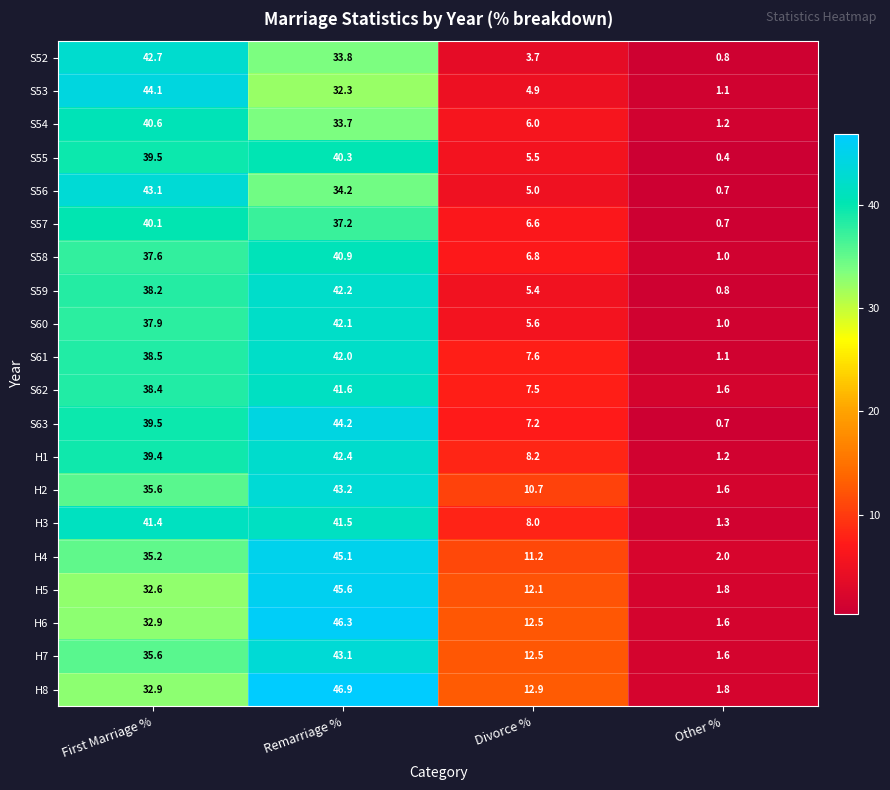

True or false: H5 has a value of 32.6 at First Marriage %.

True